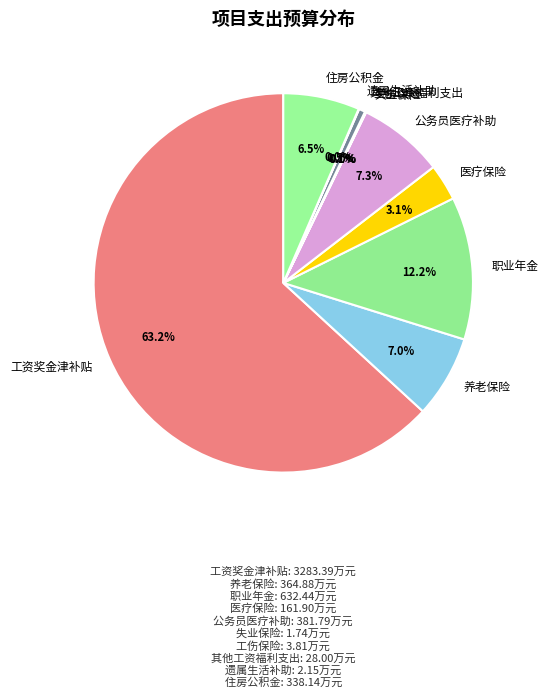

Which has a higher value, 医疗保险 or 其他工资福利支出?

医疗保险